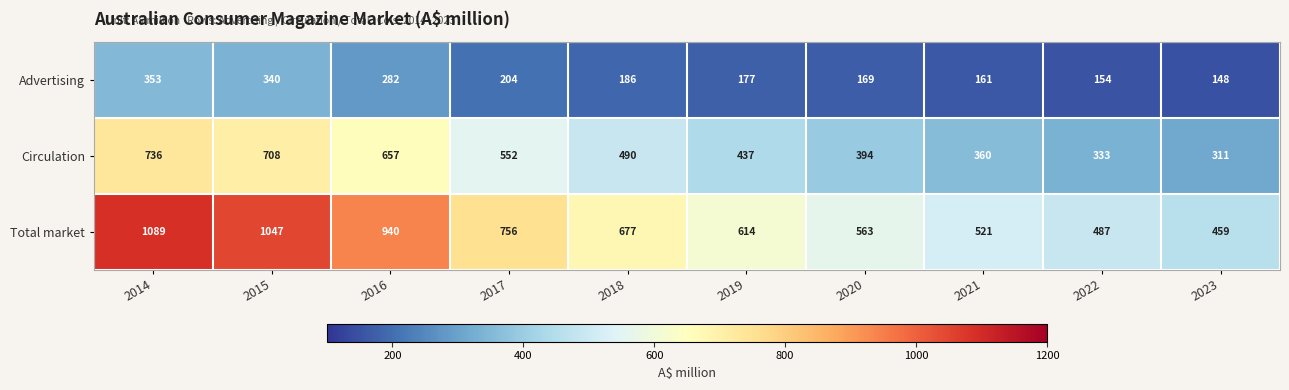

What is the spread (max minus min) of values at 2022?

333